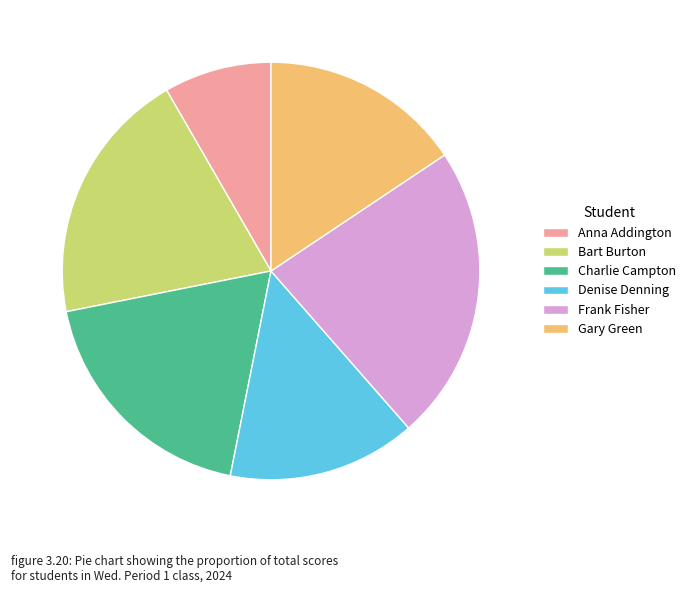

Which category has the biggest portion of the pie?

Frank Fisher